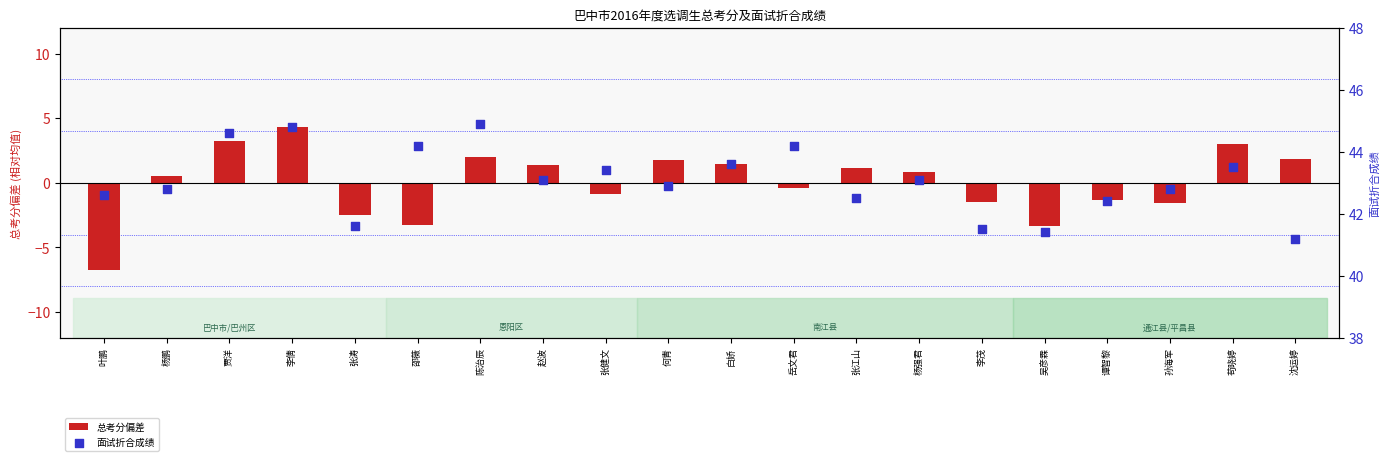

At how many categories does at least one series exceed 6?

20